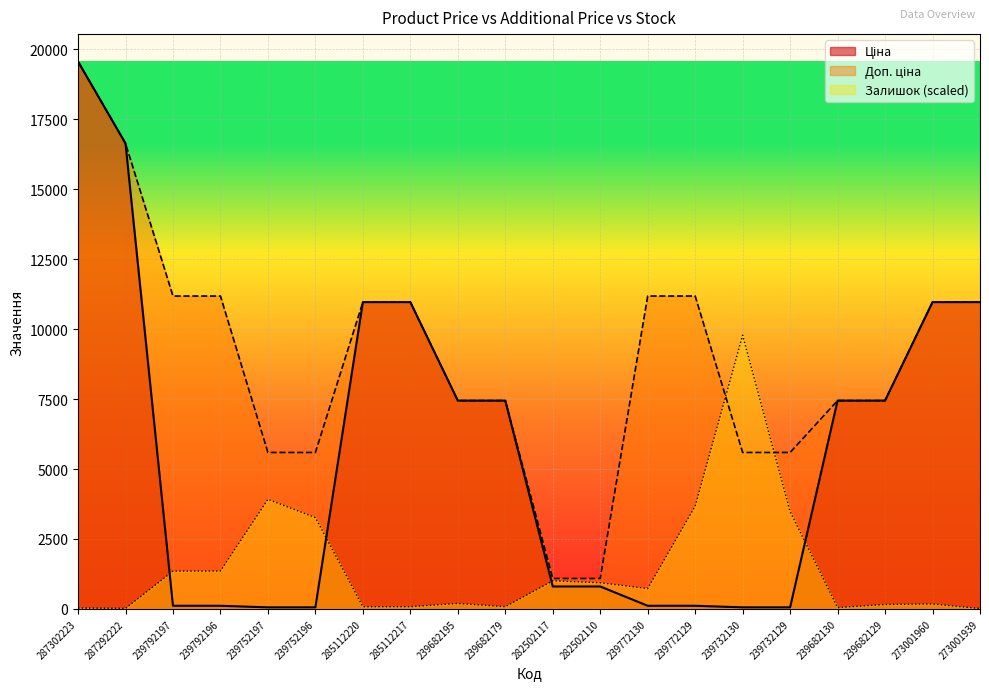

Reading left to right, list all the values displayed in this chart.

Ціна: 287302223=19564.9	287292222=16636.8	239792197=111.8	239792196=111.8	239752197=55.9	239752196=55.9	285112220=10964.4	285112217=10964.4	239682195=7444.6	239682179=7444.6	282502117=802.1	282502110=802.1	239772130=111.8	239772129=111.8	239732130=55.9	239732129=55.9	239682130=7444.6	239682129=7444.6	273001960=10964.4	273001939=10964.4
Доп. ціна: 287302223=19564.9	287292222=16636.8	239792197=11182.0	239792196=11182.0	239752197=5591.0	239752196=5591.0	285112220=10964.4	285112217=10964.4	239682195=7444.6	239682179=7444.6	282502117=1087.0	282502110=1087.0	239772130=11182.0	239772129=11182.0	239732130=5591.0	239732129=5591.0	239682130=7444.6	239682129=7444.6	273001960=10964.4	273001939=10964.4
Залишок: 287302223=32.7	287292222=18.7	239792197=1350.8	239792196=1355.4	239752197=3916.7	239752196=3262.4	285112220=79.5	285112217=79.5	239682195=196.3	239682179=79.5	282502117=1004.9	282502110=934.8	239772130=729.1	239772129=3673.7	239732130=9782.4	239732129=3477.4	239682130=46.7	239682129=158.9	273001960=177.6	273001939=14.0